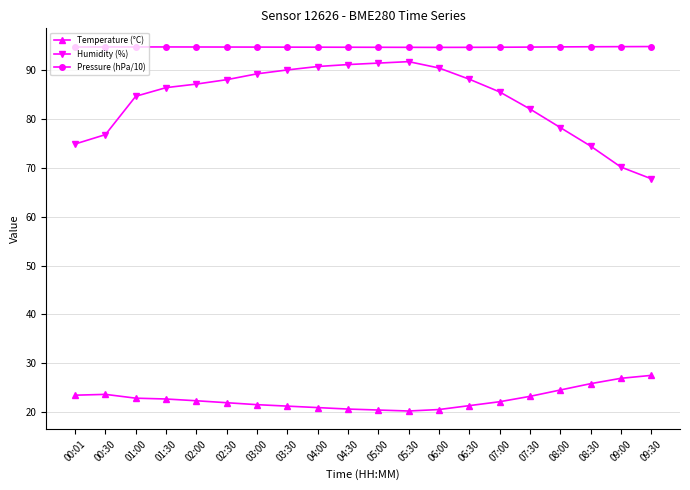

Rank the series by their maximum value, from highest to lowest.

Pressure (hPa/10), Humidity (%), Temperature (°C)